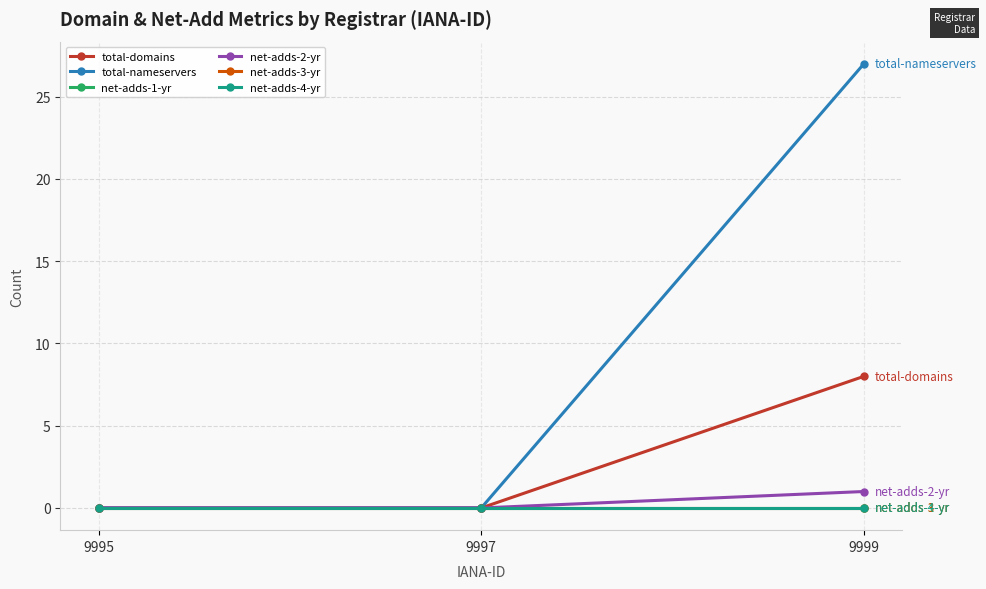

Does the chart have visible grid lines?

Yes